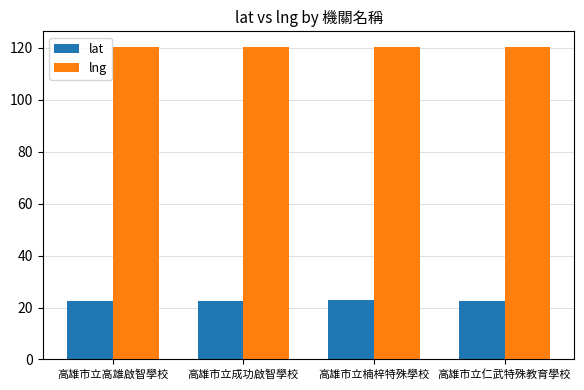

The value of lng at 高雄市立楠梓特殊學校 is 206.7. True or false?

False